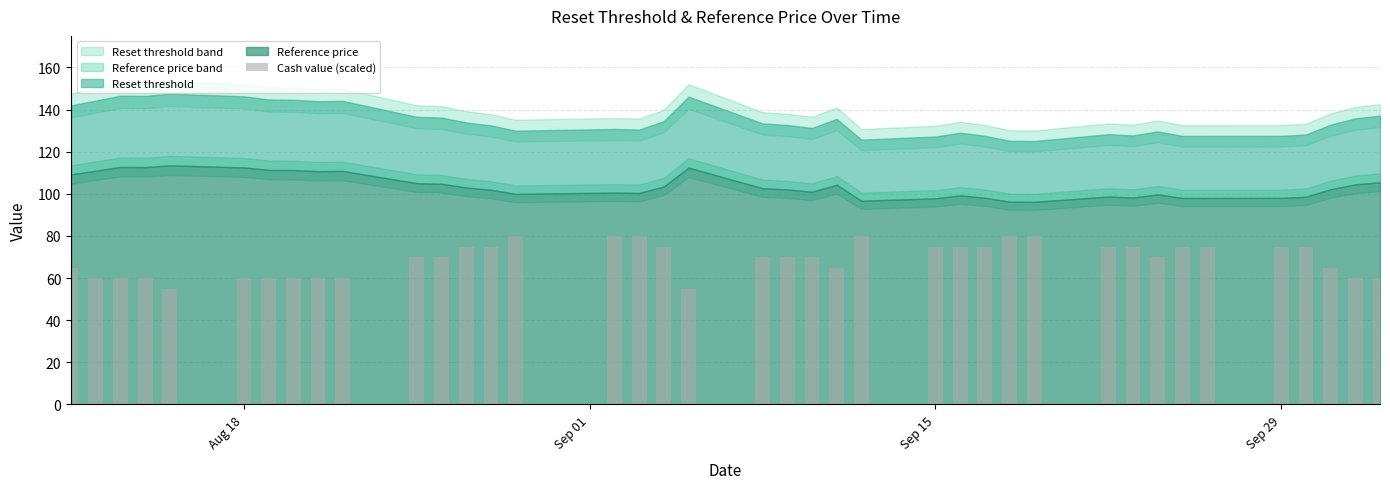

What is the sum of all values?

2705